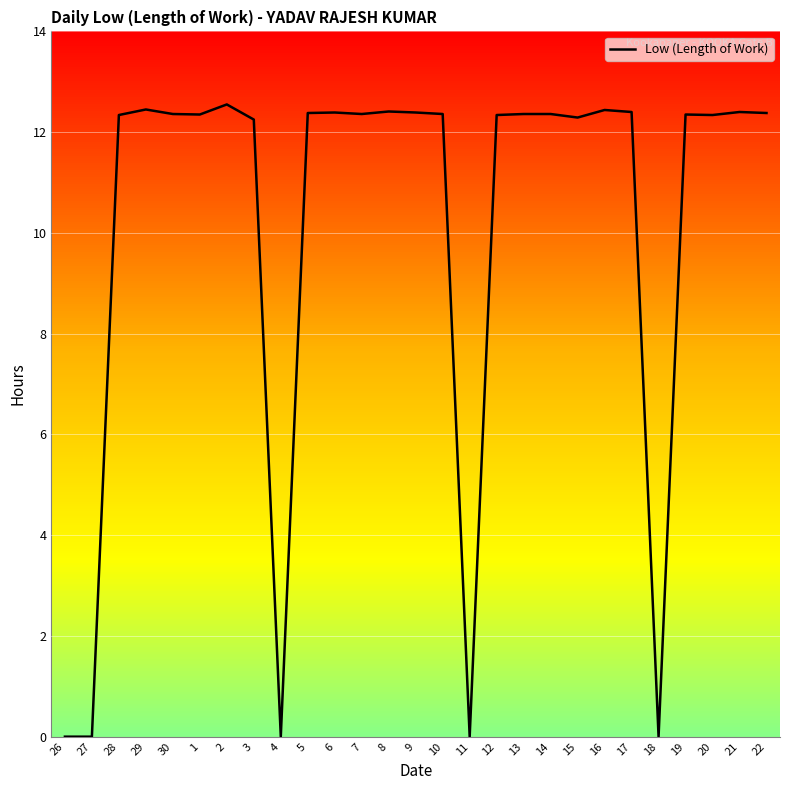

Approximately how many times larger is the value at 3 compared to 8?

1.0